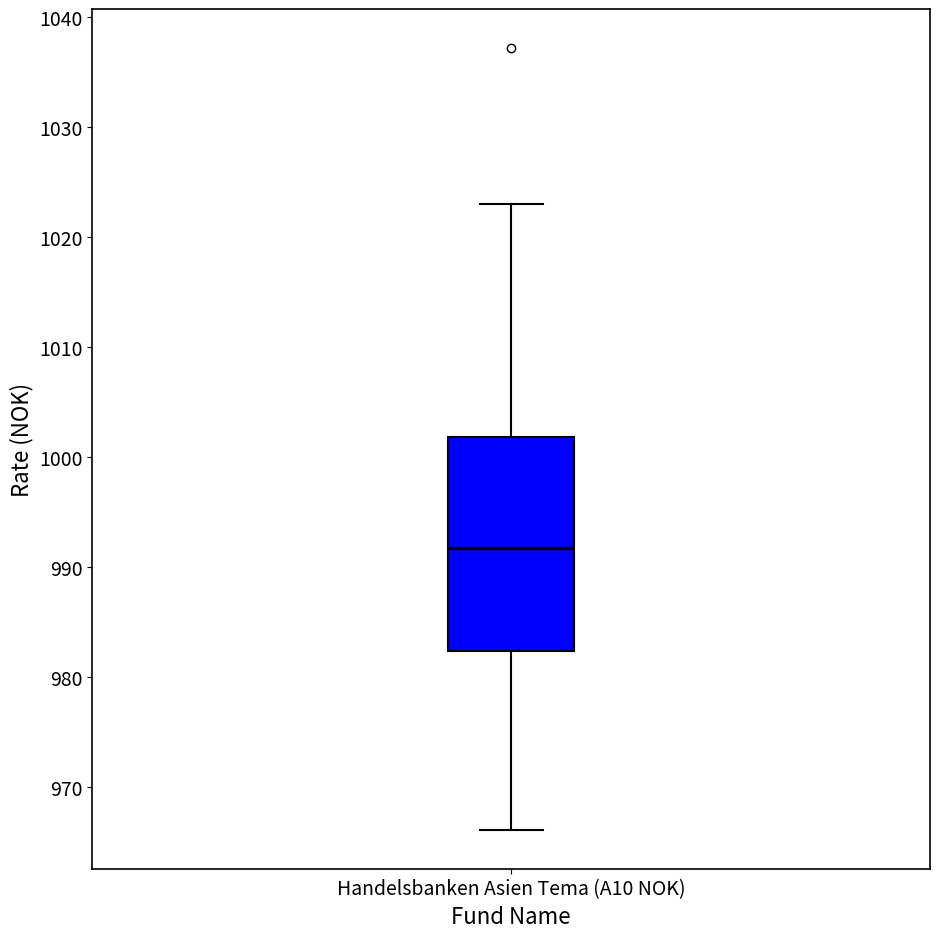

Where is the lower edge of the box for Handelsbanken Asien Tema (A10 NOK) on the y-axis? The values are not printed on the chart, so give them approximately, as read against the axis.

982